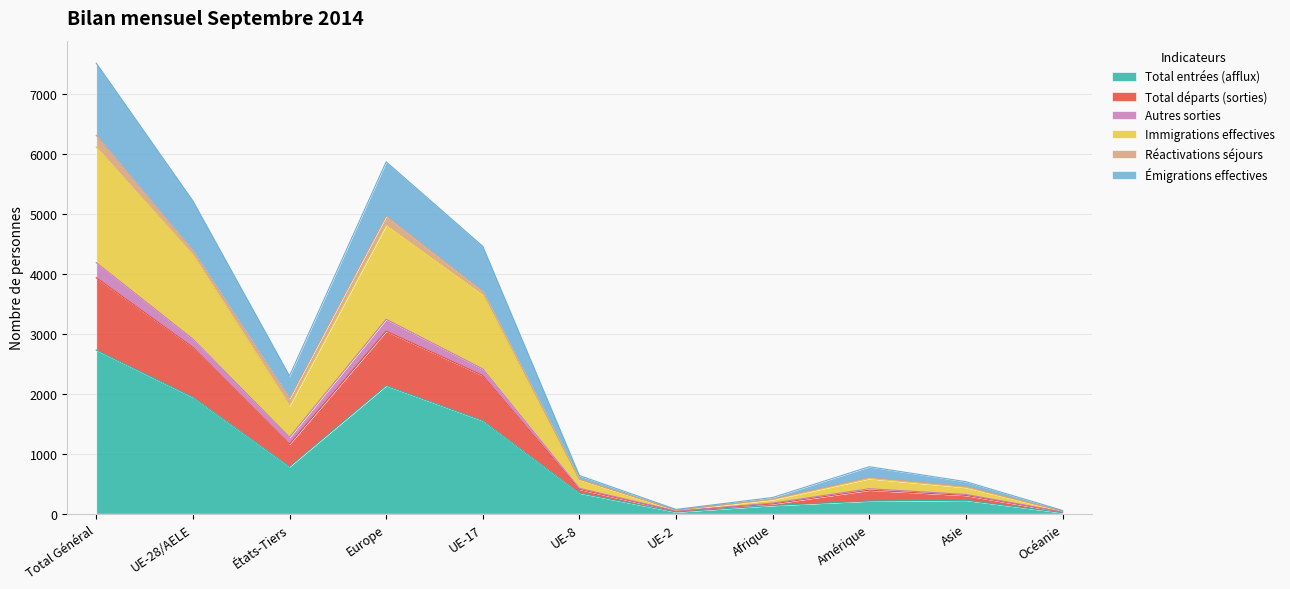

At which label does Total entrées (afflux) first exceed 345?

Total Général